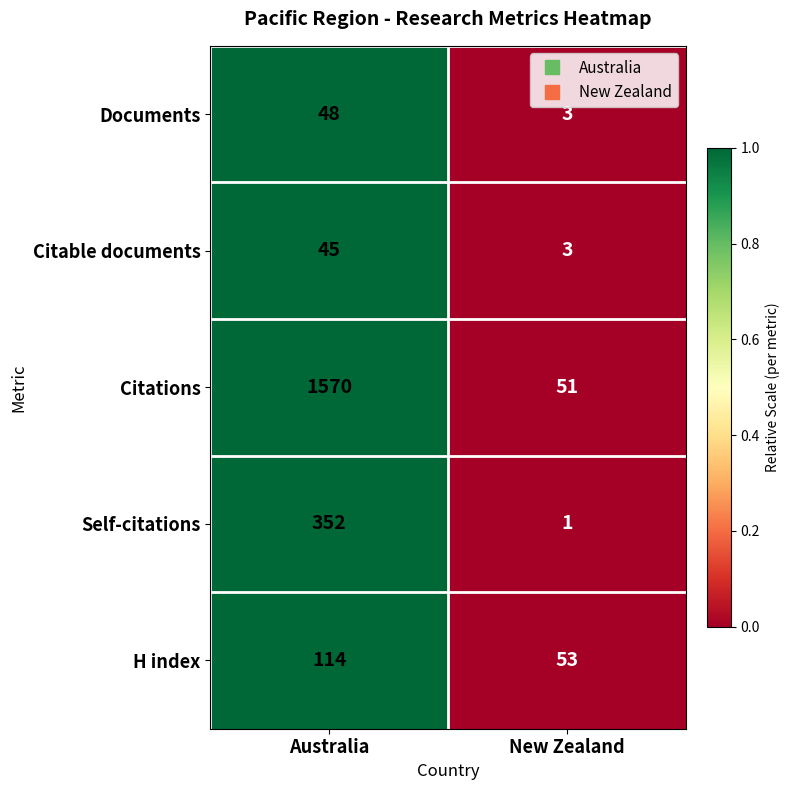

At which category is the sum across all series the highest?

Australia